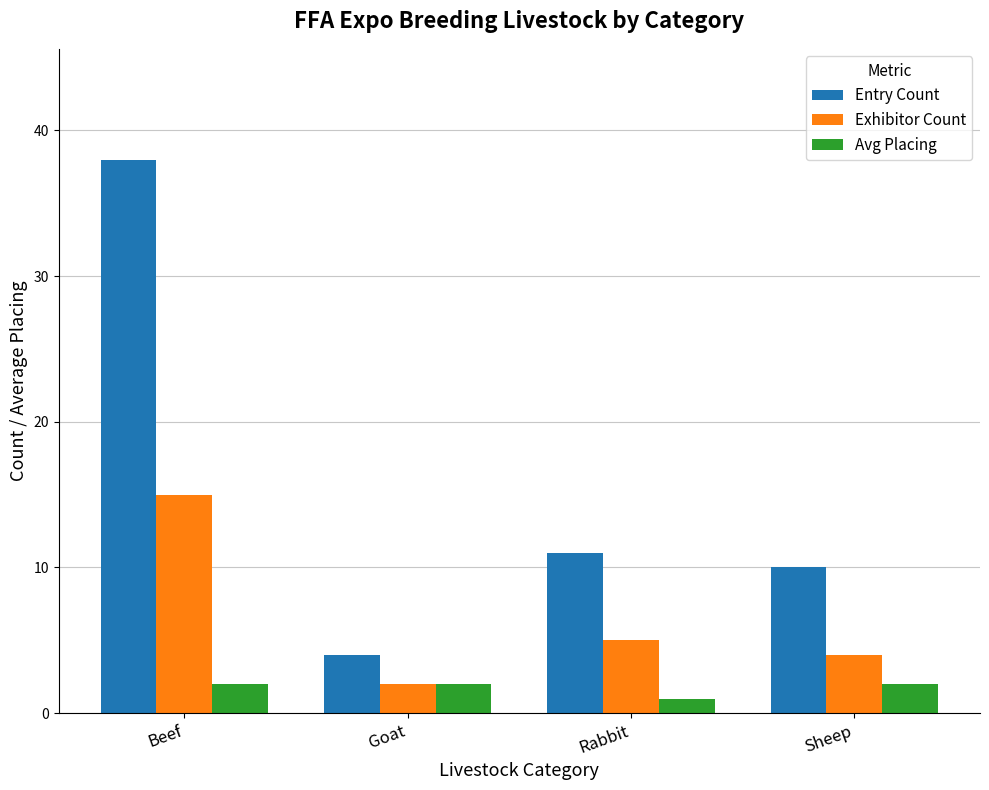

What is the average value of the Avg Placing series?

2